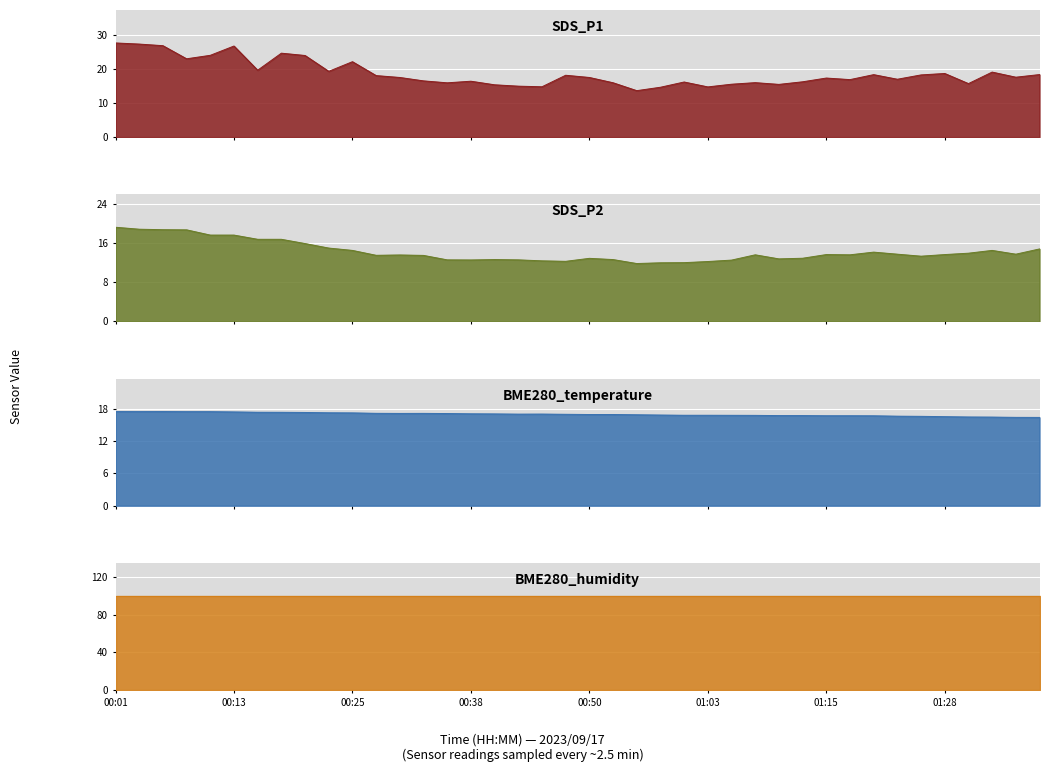

How many data points does each series have?

40